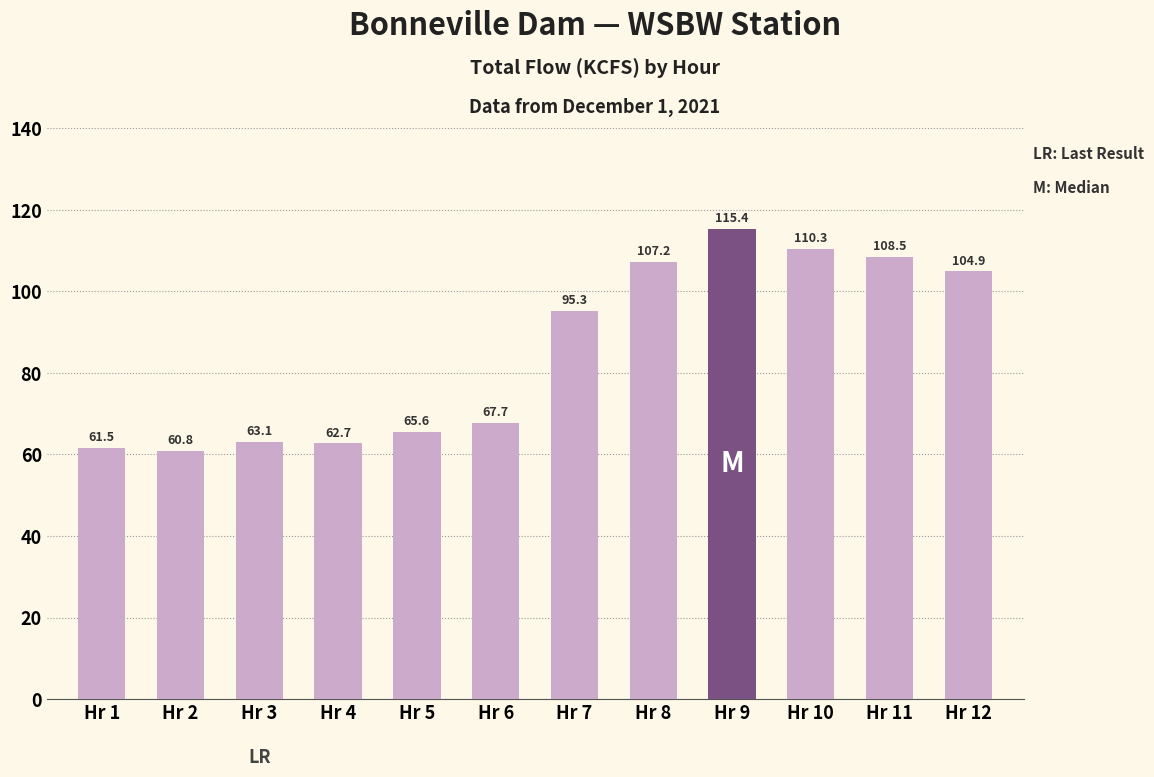

How many series are shown in this chart?

1